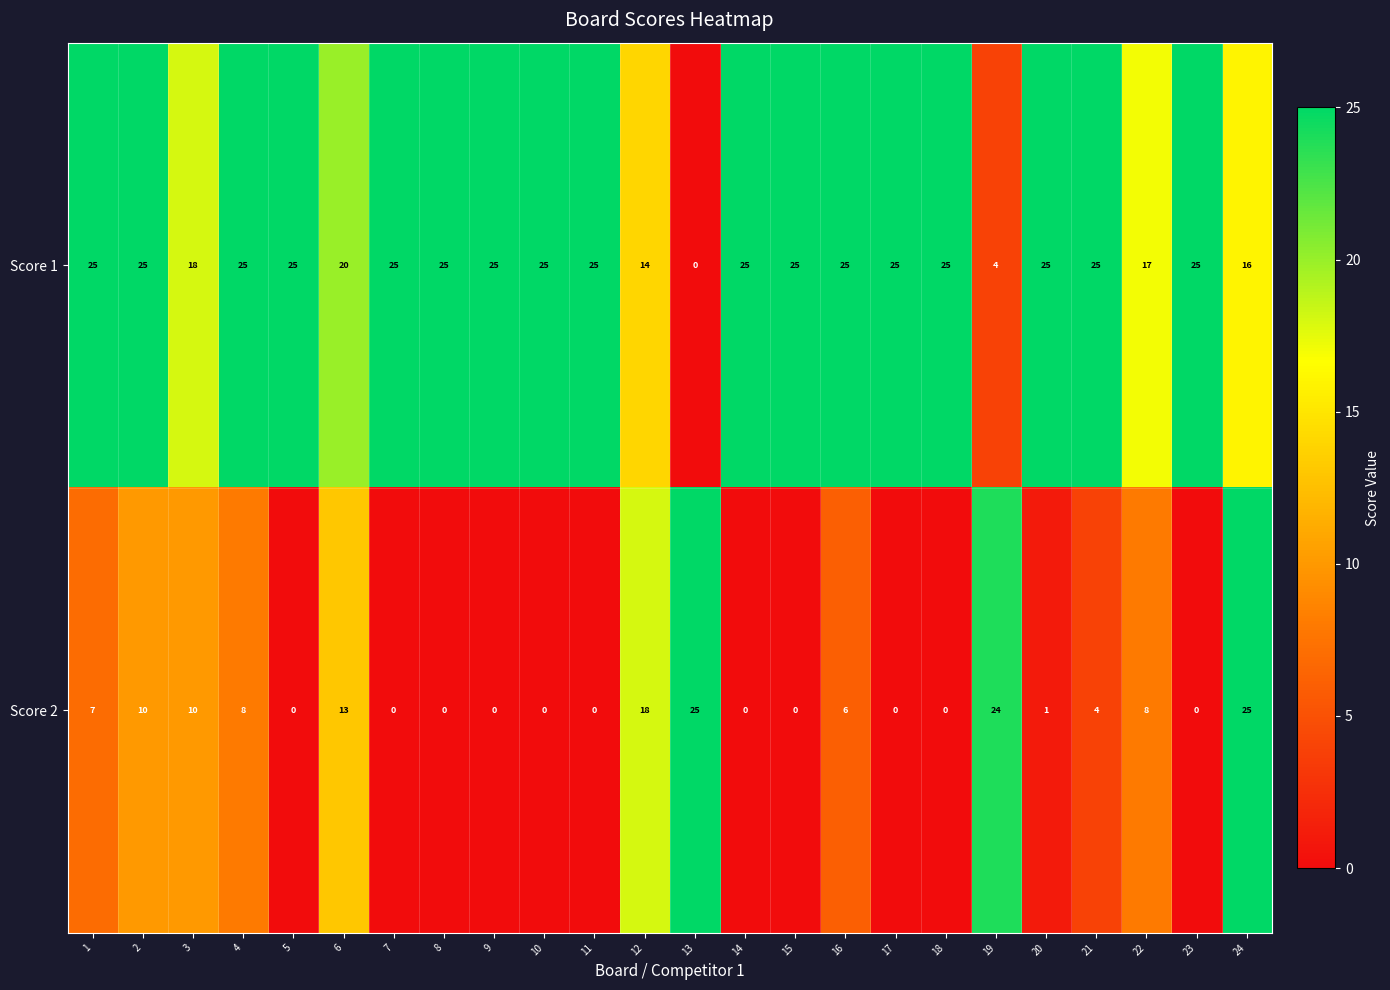

What is the difference between the highest and lowest values at 8?

25